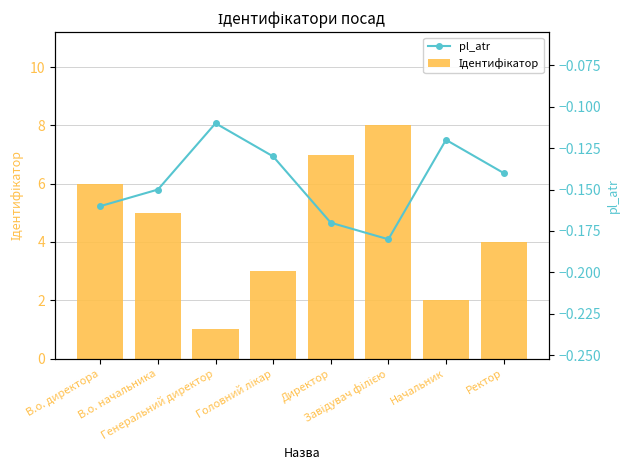

What position from the right is Головний лікар?

5